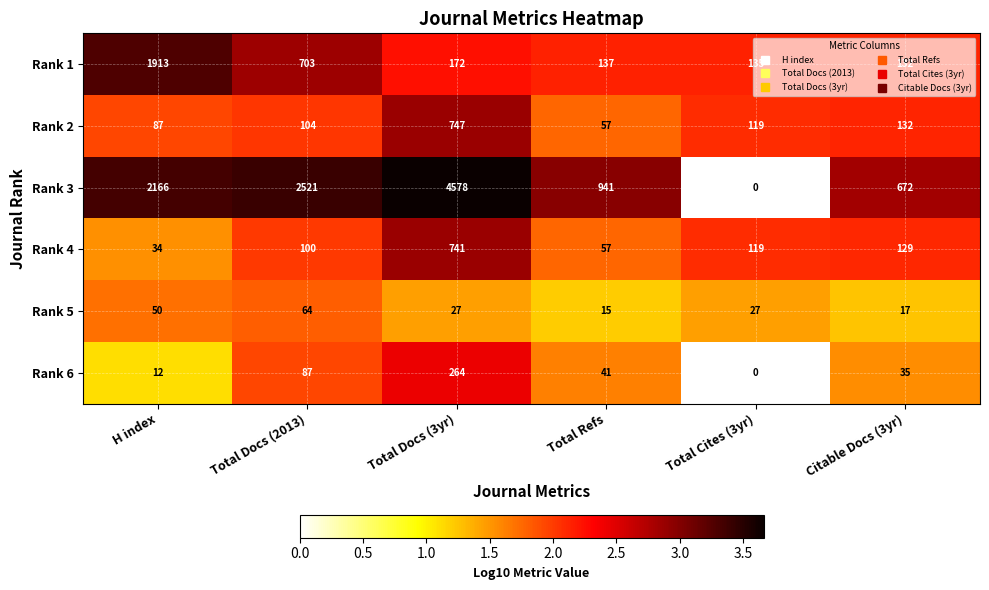

What is the spread (max minus min) of values at H index?

2154